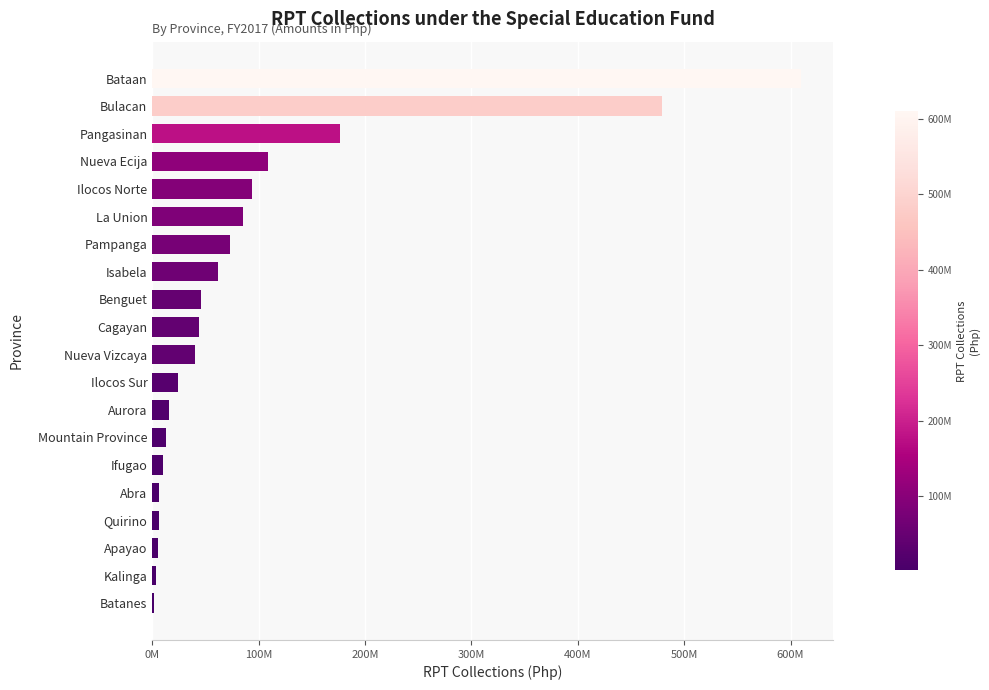

How many data points does each series have?

20